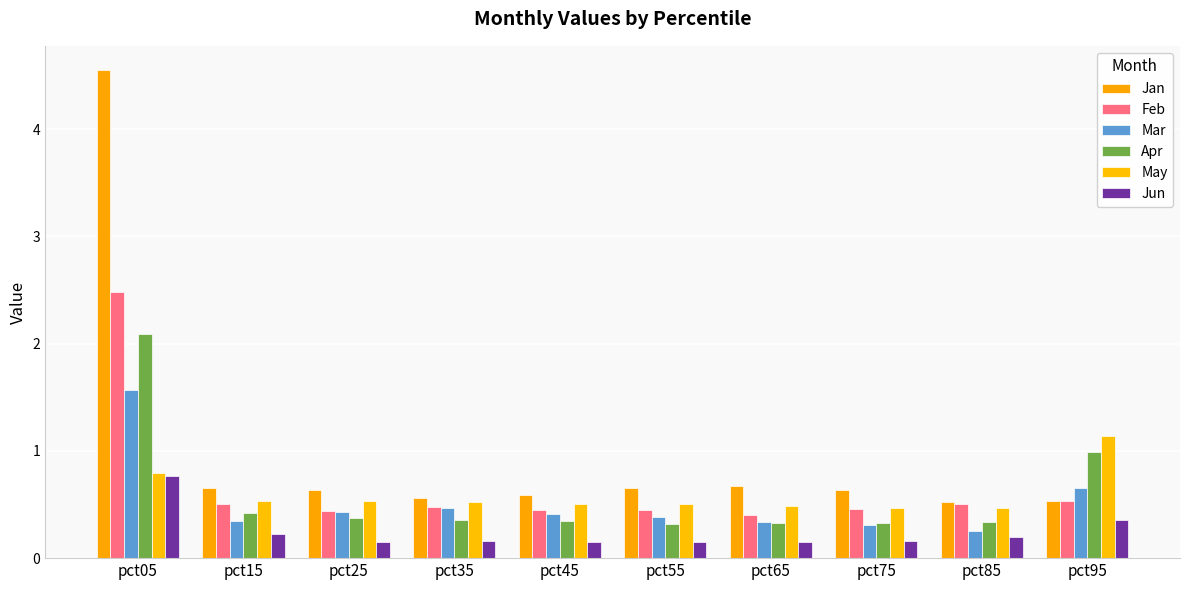

Reading left to right, extract all data points from this chart.

Jan: pct05=4.5	pct15=0.6	pct25=0.6	pct35=0.6	pct45=0.6	pct55=0.7	pct65=0.7	pct75=0.6	pct85=0.5	pct95=0.5
Feb: pct05=2.5	pct15=0.5	pct25=0.4	pct35=0.5	pct45=0.4	pct55=0.4	pct65=0.4	pct75=0.5	pct85=0.5	pct95=0.5
Mar: pct05=1.6	pct15=0.3	pct25=0.4	pct35=0.5	pct45=0.4	pct55=0.4	pct65=0.3	pct75=0.3	pct85=0.3	pct95=0.7
Apr: pct05=2.1	pct15=0.4	pct25=0.4	pct35=0.4	pct45=0.3	pct55=0.3	pct65=0.3	pct75=0.3	pct85=0.3	pct95=1.0
May: pct05=0.8	pct15=0.5	pct25=0.5	pct35=0.5	pct45=0.5	pct55=0.5	pct65=0.5	pct75=0.5	pct85=0.5	pct95=1.1
Jun: pct05=0.8	pct15=0.2	pct25=0.1	pct35=0.2	pct45=0.2	pct55=0.2	pct65=0.2	pct75=0.2	pct85=0.2	pct95=0.4